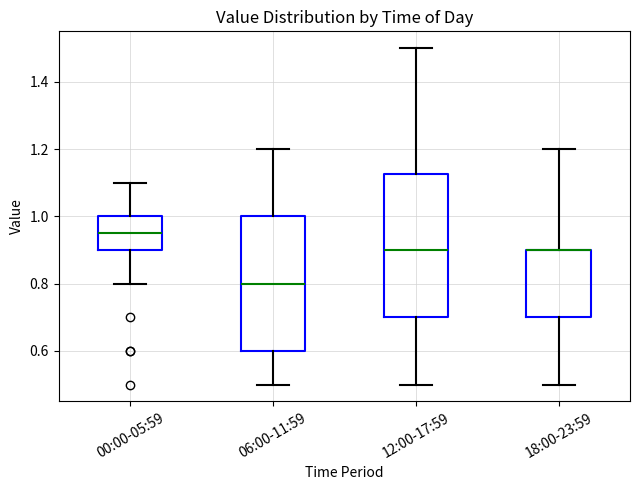

Reading left to right, read every box against the y-axis: the position of its median line, the range the box covers, and the ends of its whiskers. The values are not printed on the chart, so give them approximately, as read against the axis.

00:00-05:59: median 0.96, box 0.90 to 1.00, whiskers 0.80 to 1.10
06:00-11:59: median 0.80, box 0.60 to 1.00, whiskers 0.50 to 1.20
12:00-17:59: median 0.90, box 0.70 to 1.12, whiskers 0.50 to 1.50
18:00-23:59: median 0.90 (drawn on the box's upper edge), box 0.70 to 0.90, whiskers 0.50 to 1.20